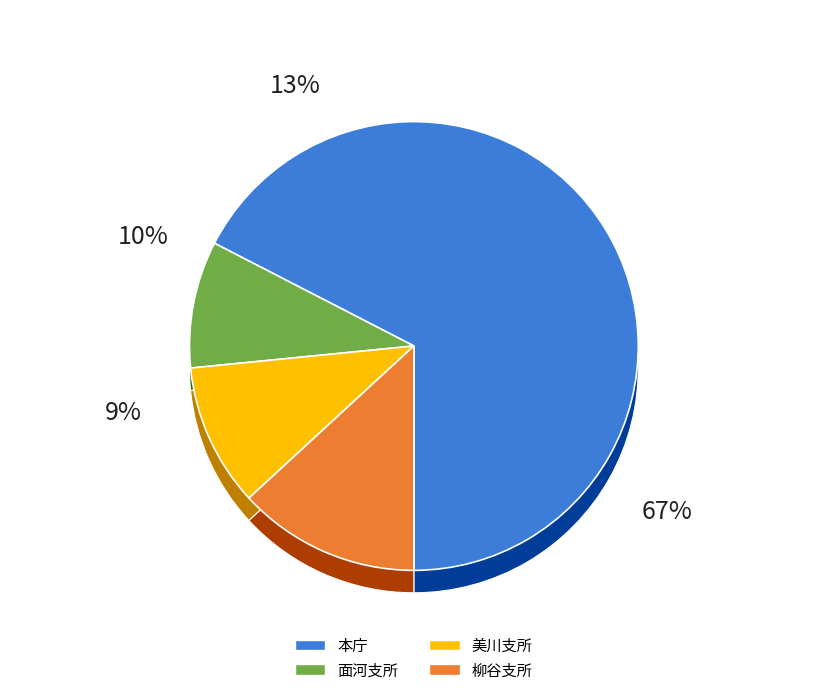

Combined, what portion of the pie is 本庁 and 柳谷支所?

80.6%